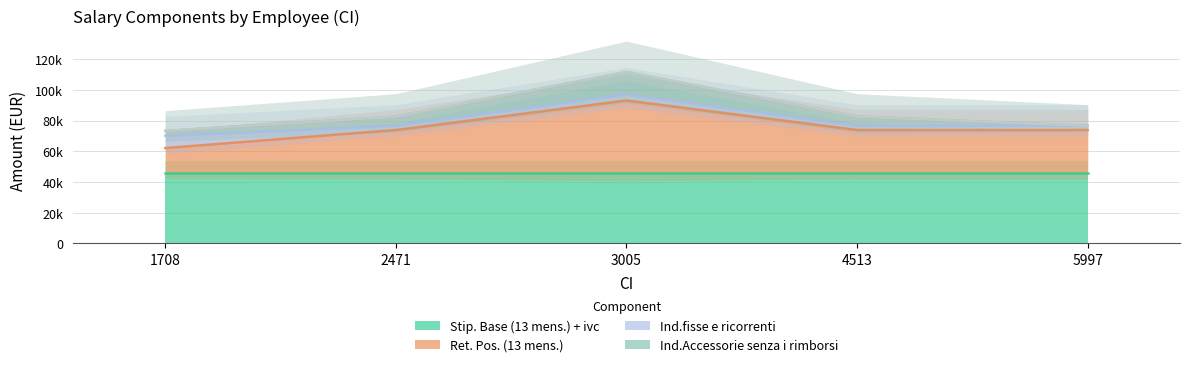

Reading right to left, transcribe all the data shown in this chart.

Ind.Accessorie senza i rimborsi: 0.0	6022.3	14561.9	6022.3	3168.2
Ret. Pos. (13 mens.): 28327.0	28327.0	47563.0	28327.0	16558.0
Ind.fisse e ricorrenti: 2717.2	2717.2	4012.3	2717.2	8008.8
Stip. Base (13 mens.) + ivc: 45584.8	45584.8	45584.8	45584.8	45584.8
totale rimborsi missioni: 0.0	0.0	0.0	0.0	0.0